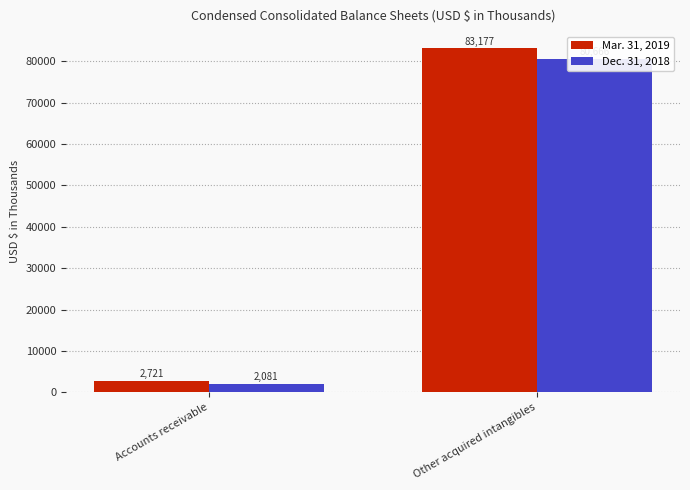

What is the lowest value of the Mar. 31, 2019 series?

2721